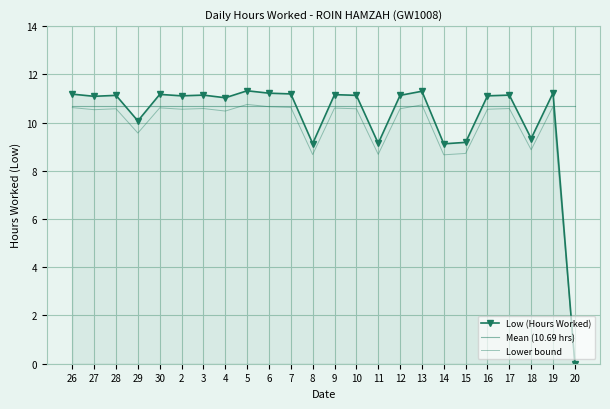

Reading left to right, extract all data points from this chart.

Low (Hours Worked): 11.2	11.1	11.1	10.1	11.2	11.1	11.1	11.0	11.3	11.2	11.2	9.1	11.2	11.1	9.1	11.1	11.3	9.1	9.2	11.1	11.1	9.3	11.2	0.0
Mean (10.69 hrs): 10.7	10.7	10.7	10.7	10.7	10.7	10.7	10.7	10.7	10.7	10.7	10.7	10.7	10.7	10.7	10.7	10.7	10.7	10.7	10.7	10.7	10.7	10.7	10.7
Lower bound: 10.6	10.5	10.6	9.6	10.6	10.6	10.6	10.5	10.8	10.7	10.6	8.7	10.6	10.6	8.7	10.6	10.7	8.7	8.7	10.6	10.6	8.9	10.7	0.0